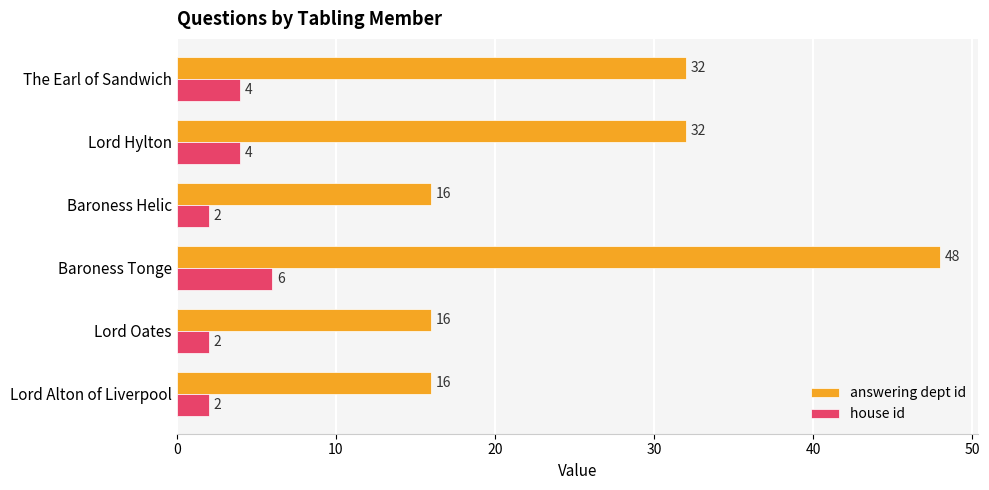

What is the minimum value shown in the chart?

2